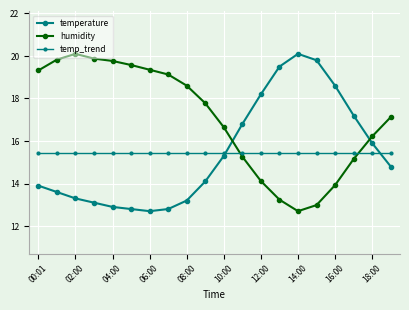

Reading left to right, what are all the values shown in this chart?

temperature: 13.9	13.6	13.3	13.1	12.9	12.8	12.7	12.8	13.2	14.1	15.3	16.8	18.2	19.5	20.1	19.8	18.6	17.2	15.9	14.8
humidity: 19.3	19.8	20.1	19.9	19.8	19.6	19.4	19.1	18.6	17.8	16.6	15.3	14.1	13.2	12.7	13.0	13.9	15.2	16.2	17.1
temp_trend: 15.4	15.4	15.4	15.4	15.4	15.4	15.4	15.4	15.4	15.4	15.4	15.4	15.4	15.4	15.4	15.4	15.4	15.4	15.4	15.4